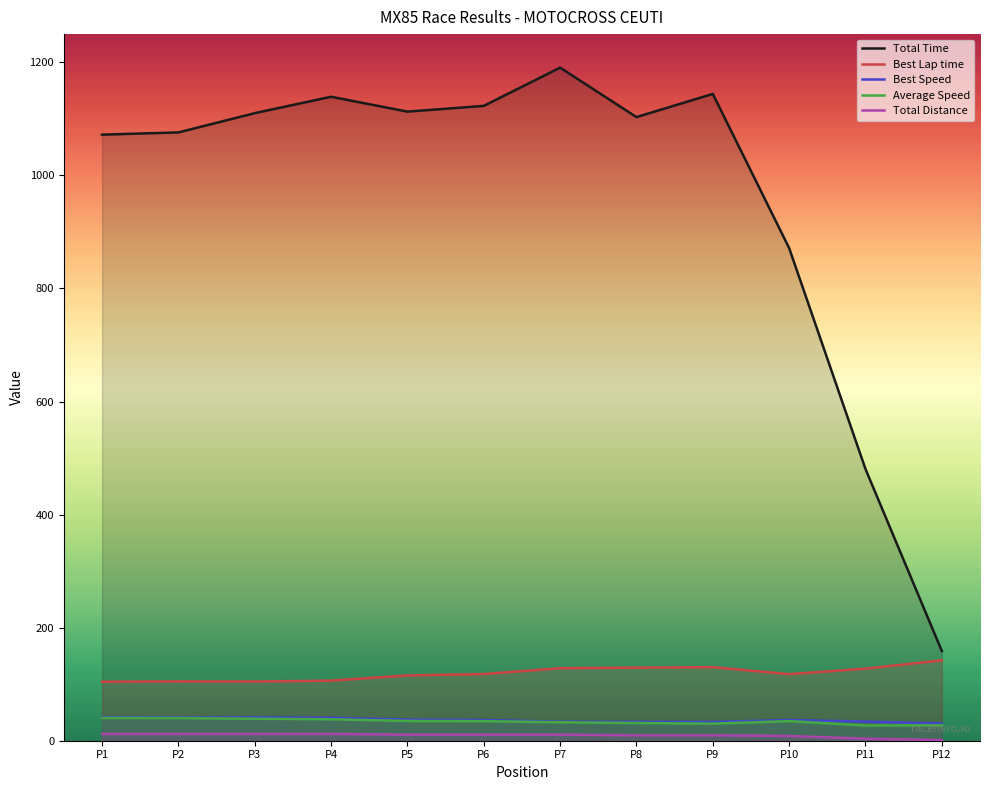

The Average Speed series shows 34.9 at P5. True or false?

True